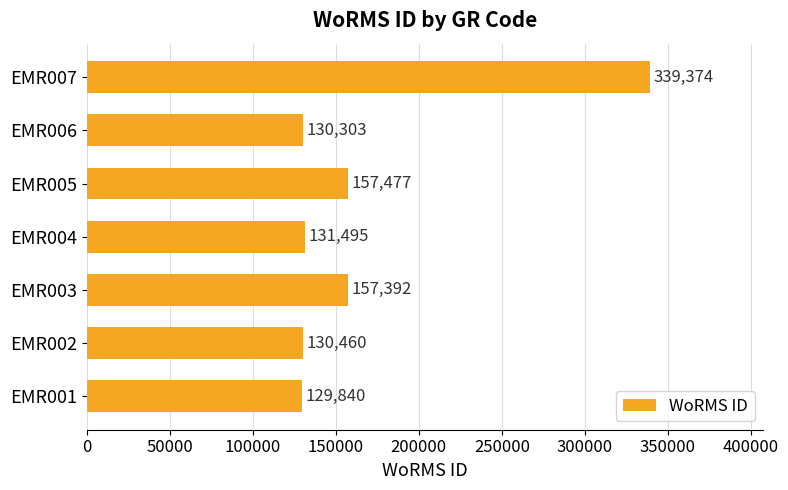

What is the average value?

168049